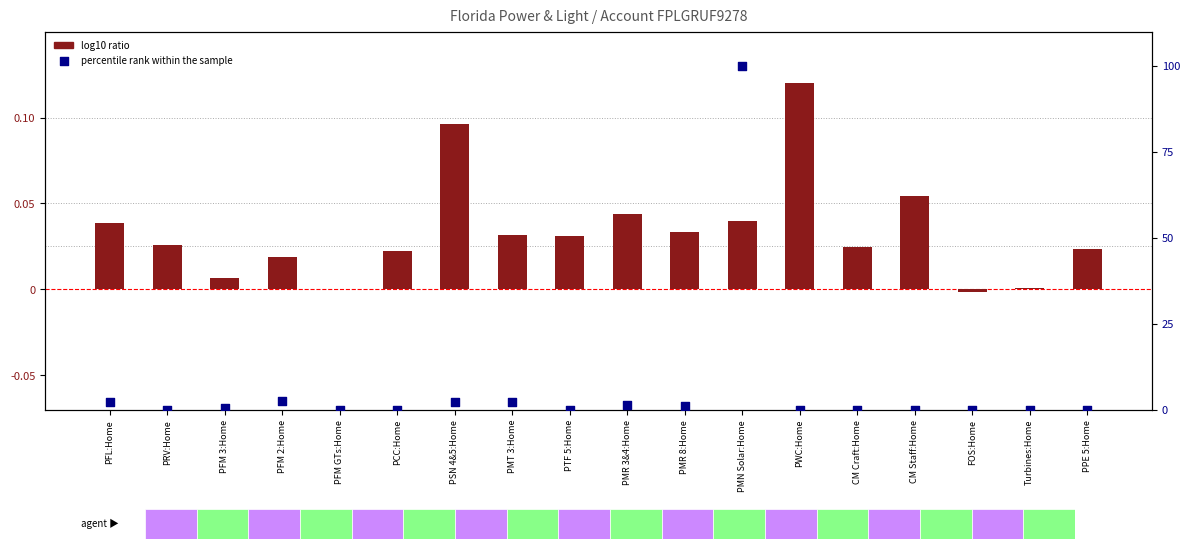

Which series reaches the minimum Y coordinate?

log10 ratio